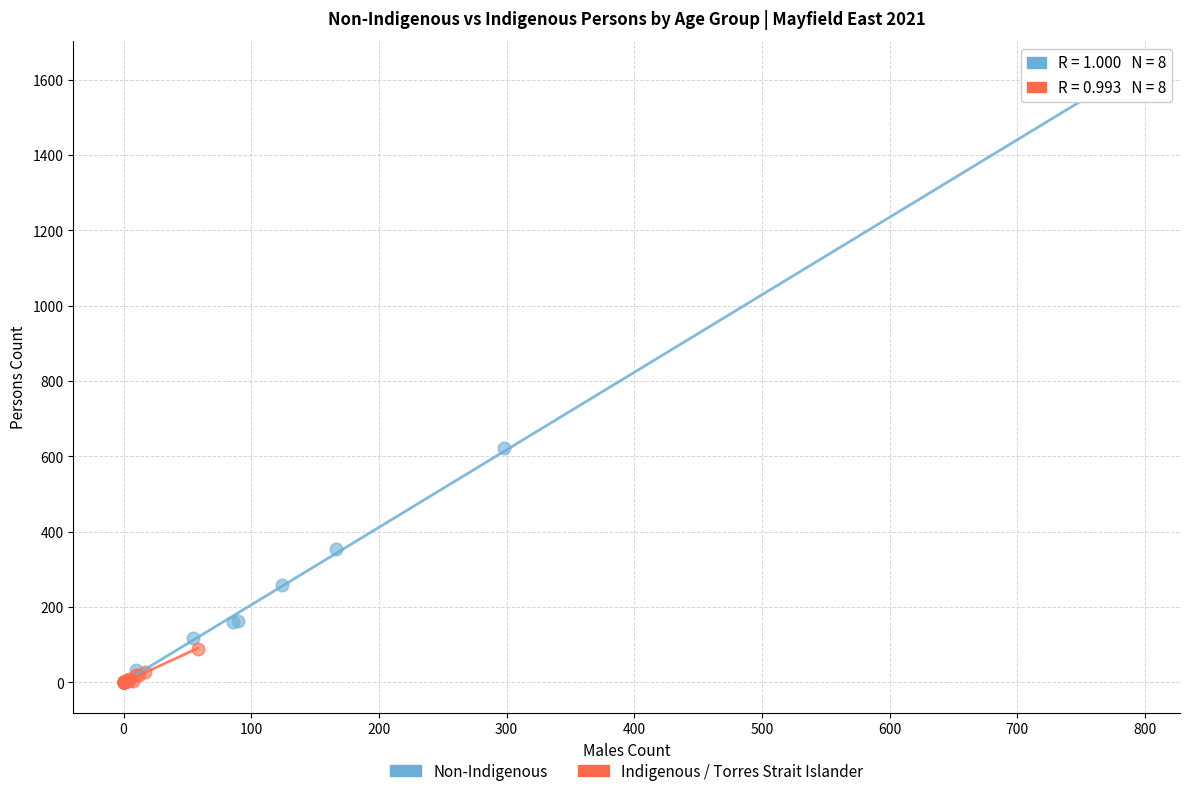

Which series has the widest spread of Y values?

Non-Indigenous